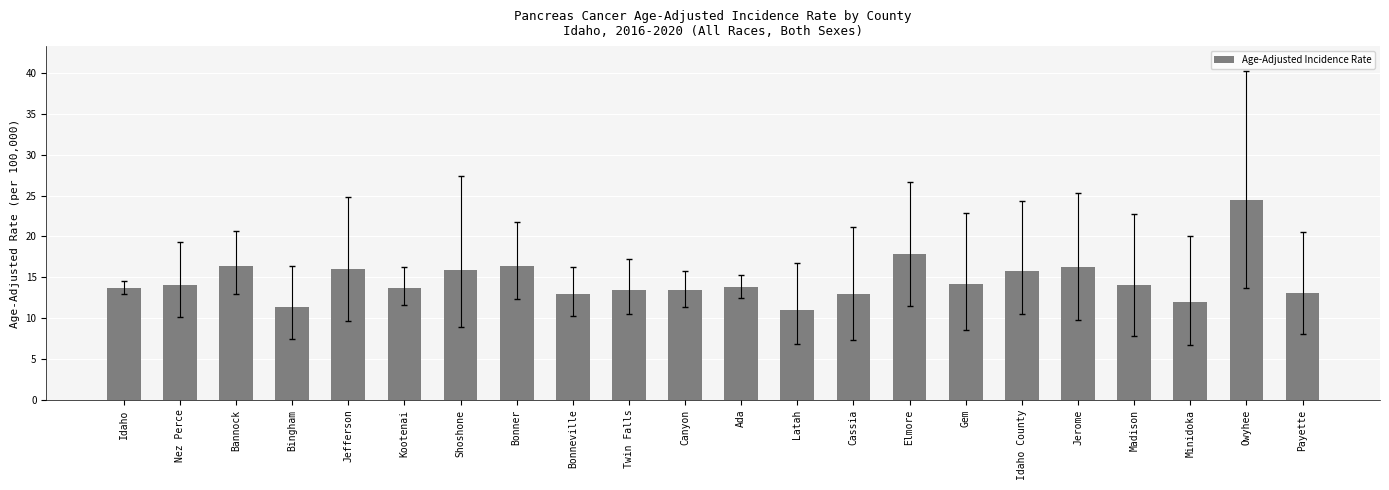

True or false: the data shows 18.0 at Bonneville.

False